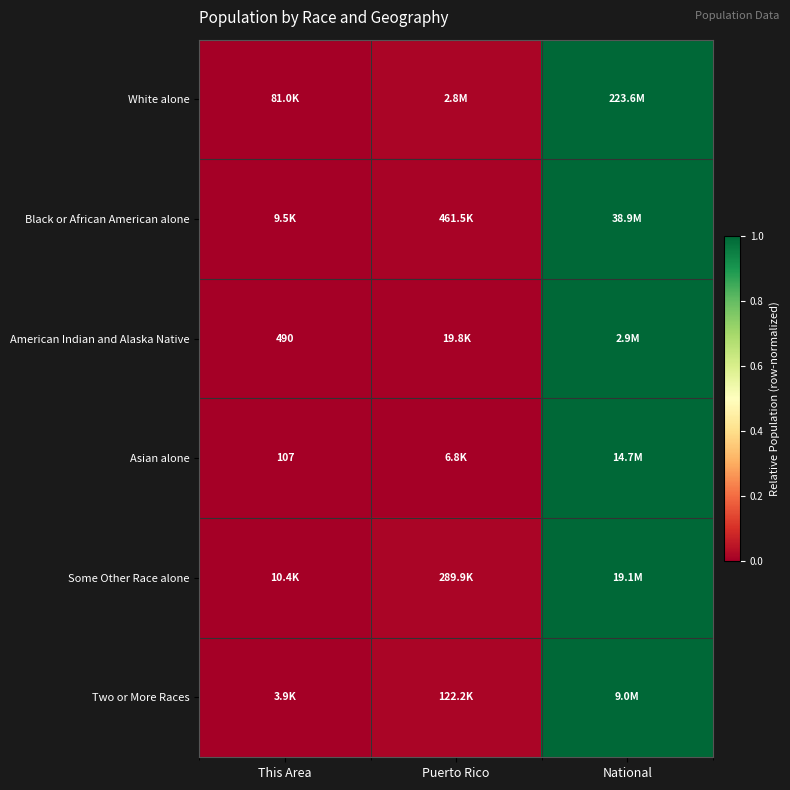

Where is Black or African American alone nearest to the value 0?

This Area